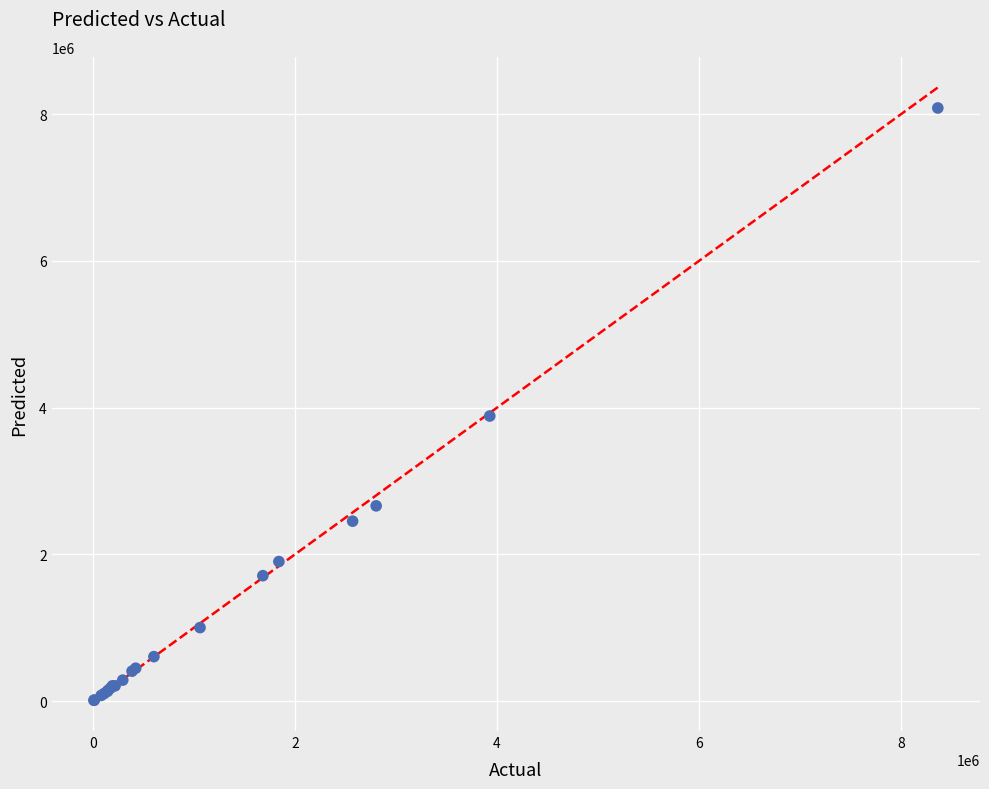

What Y value in the scatter plot is closest to 4047888?

3886121.0